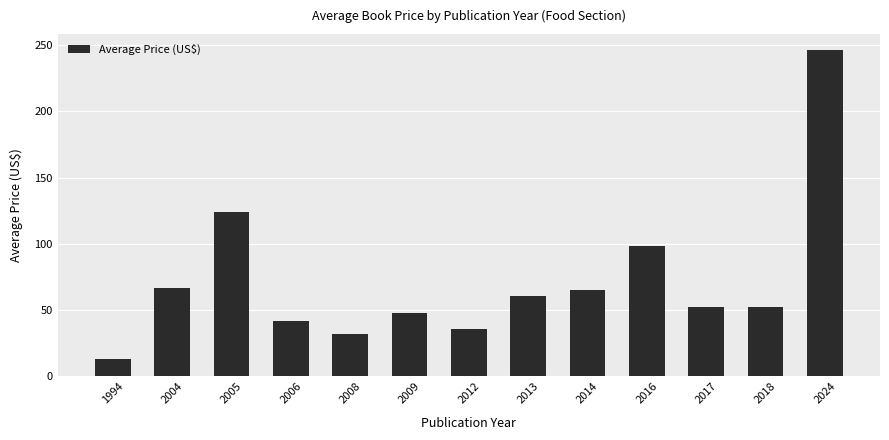

What is the sum of all values?

936.6